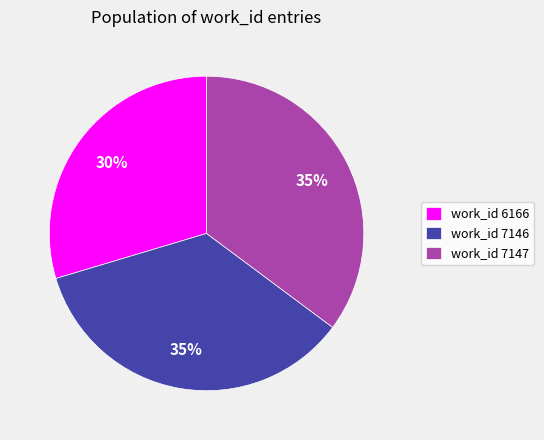

To the nearest percent, what is the average slice percentage?

33%